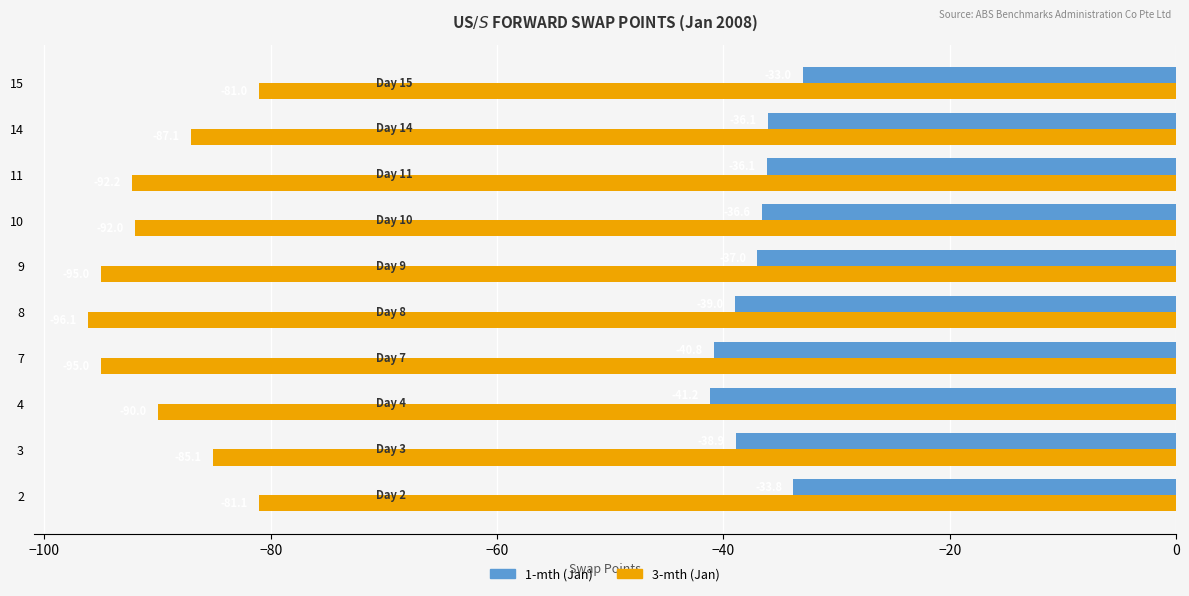

Which series has the widest spread of values?

3-mth (Jan)